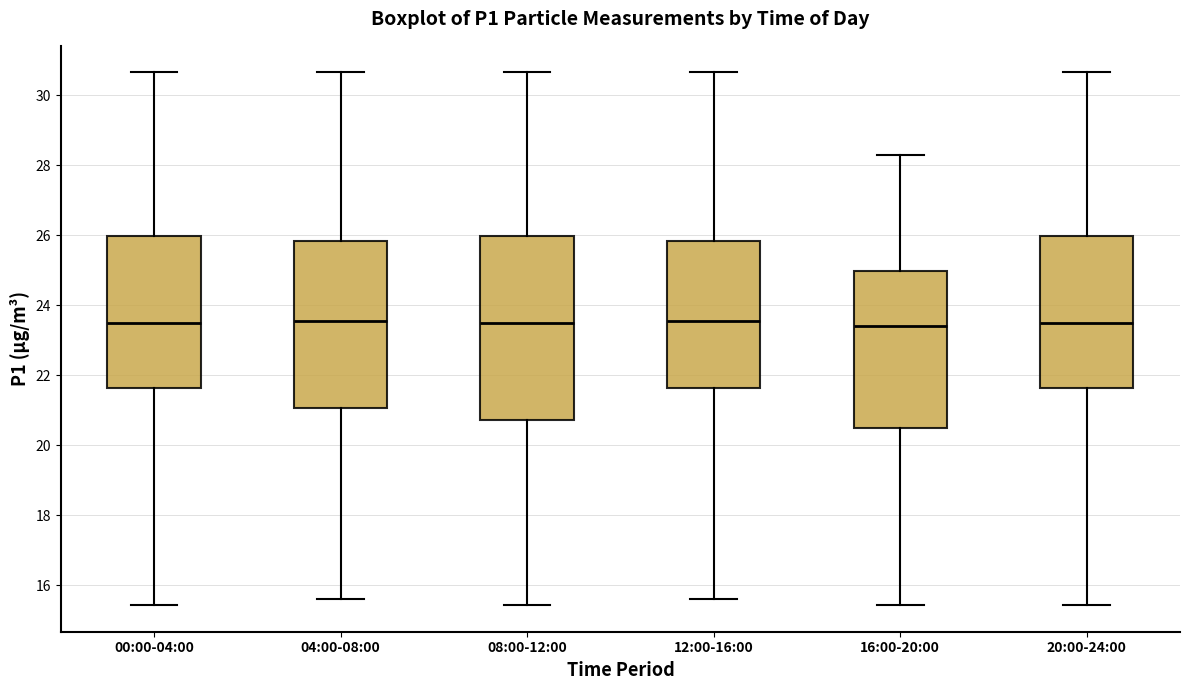

Comparing the boxes themselves (not the whiskers), which one is the tallest?

08:00-12:00